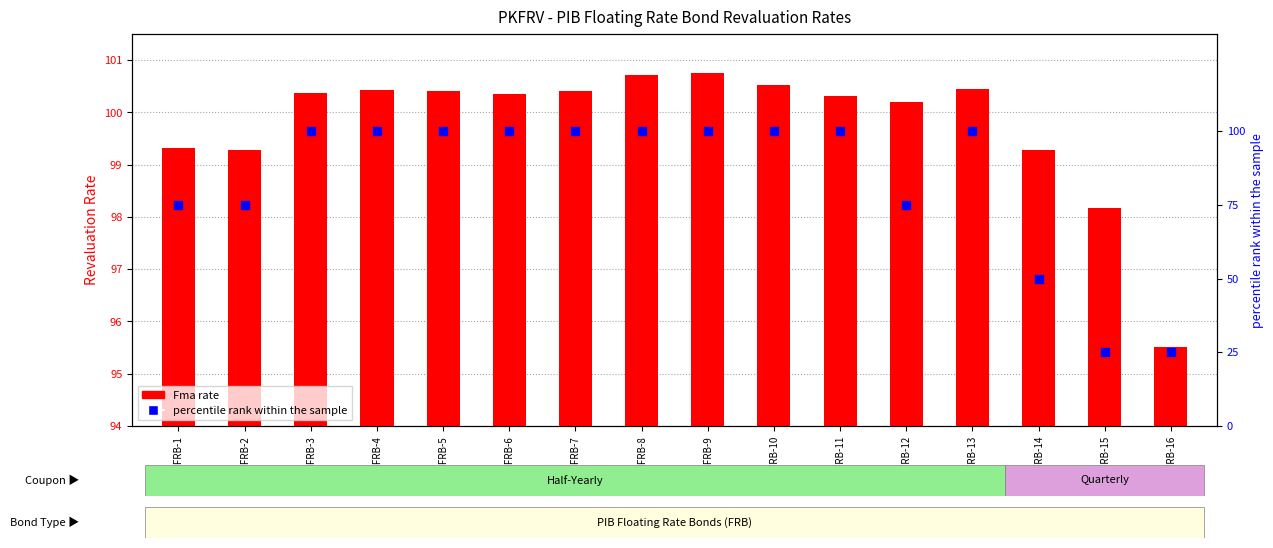

What is the total value across all series at PIB-FRB-11?

200.3